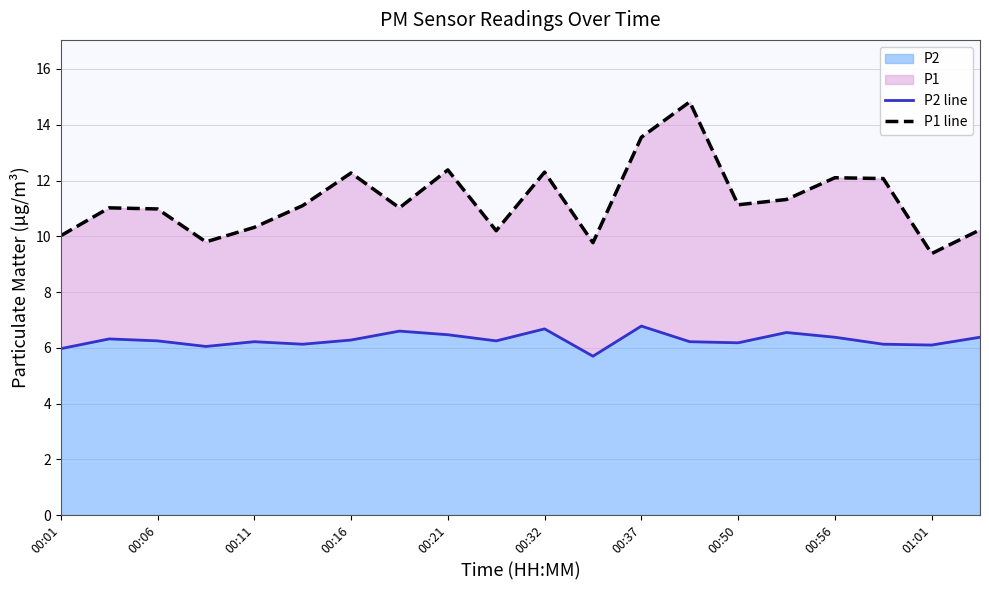

True or false: P2 line and P1 line intersect in this chart.

False